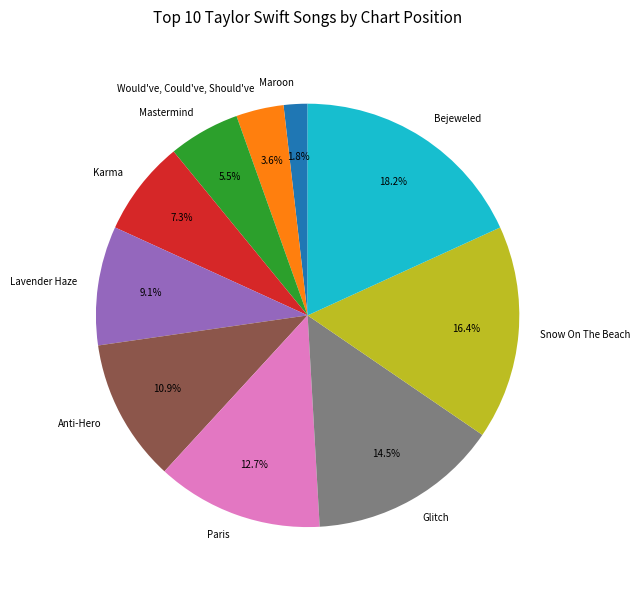

Which category has the smallest portion of the pie?

Maroon